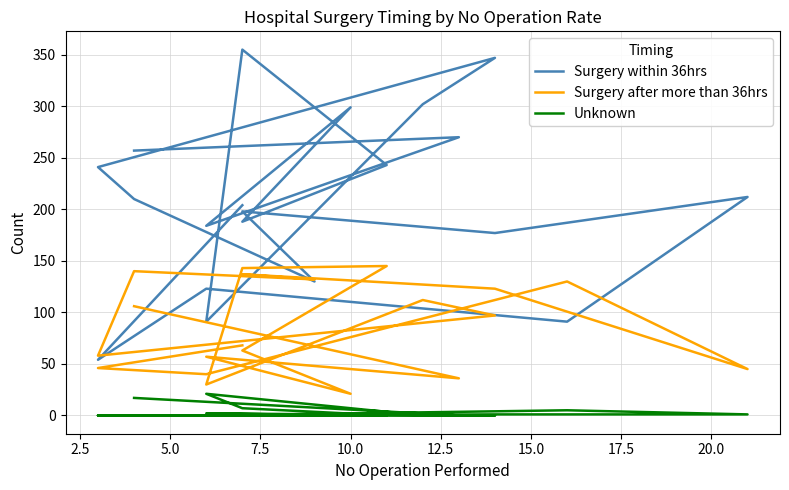

What is the difference between the second highest and second lowest values in the Surgery after more than 36hrs series?

113